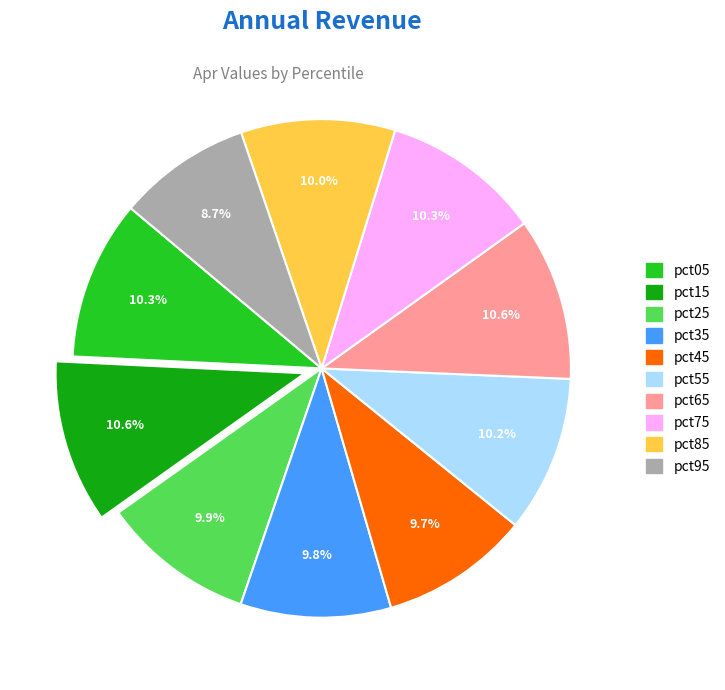

Is there a majority slice in this chart?

No